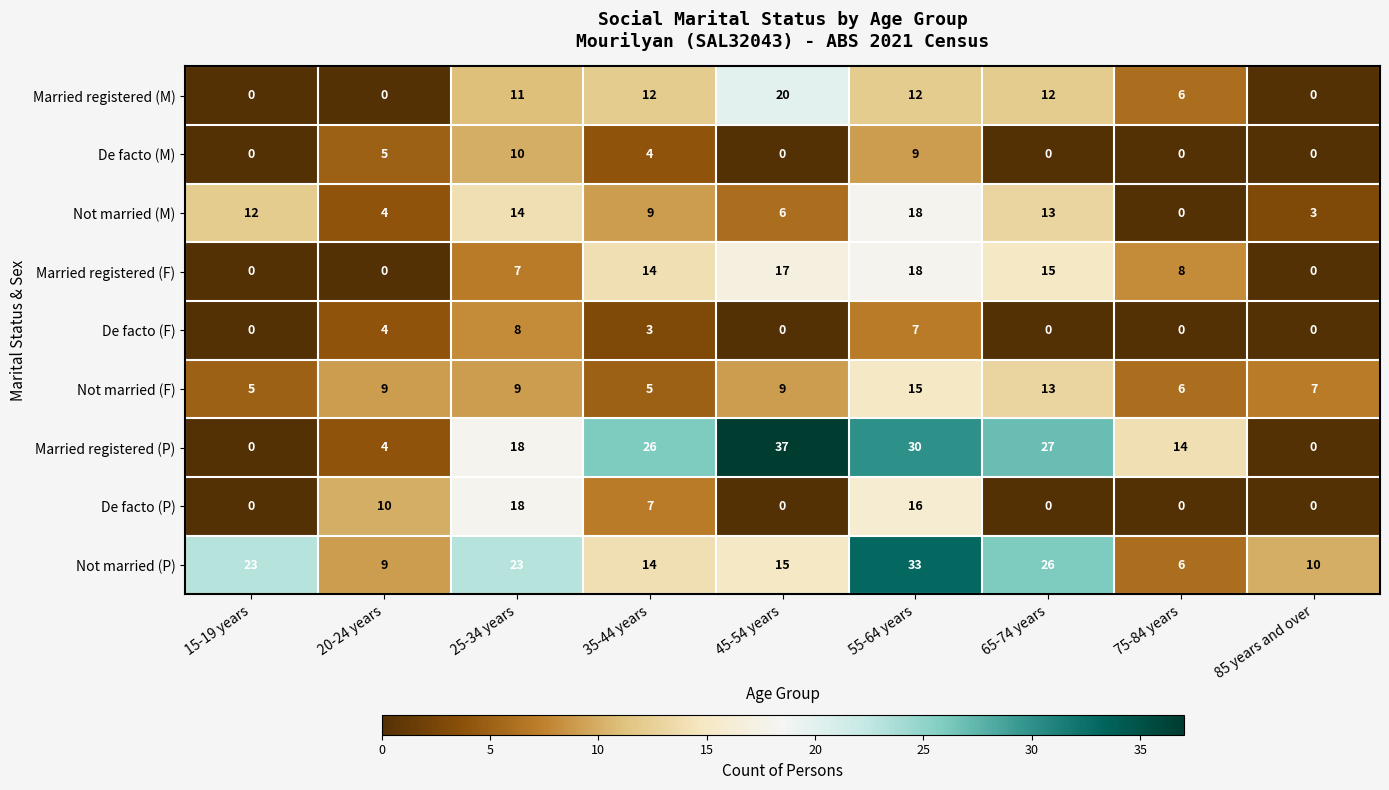

The value of De facto (M) at 85 years and over is 7. True or false?

False